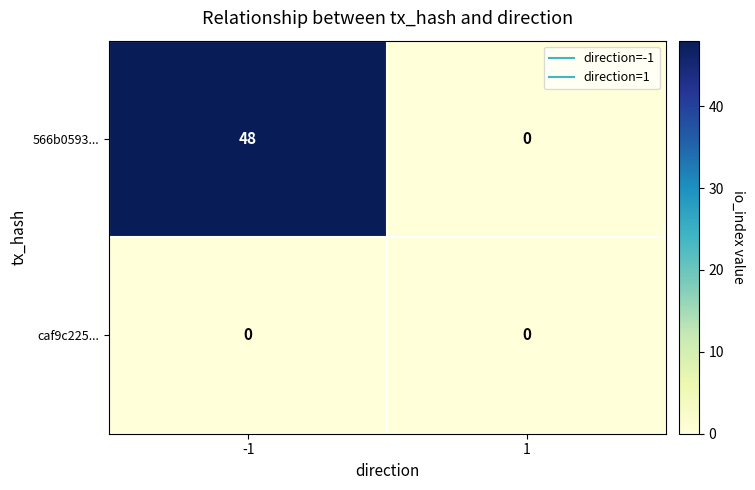

Is it true that 566b0593... equals -18 at 1?

False